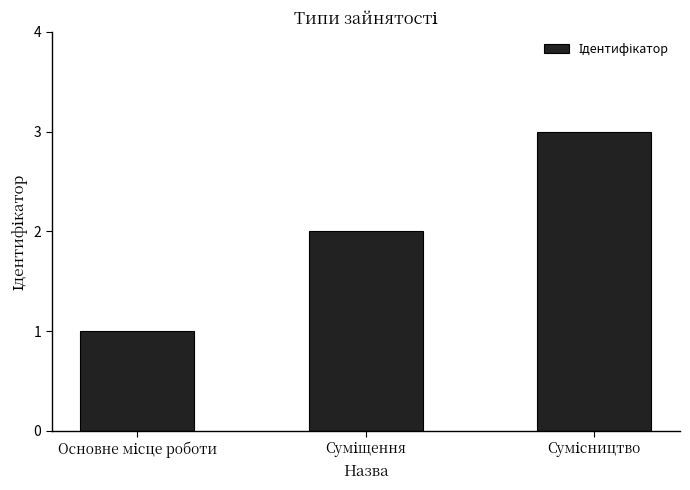

What is the greatest value displayed?

3